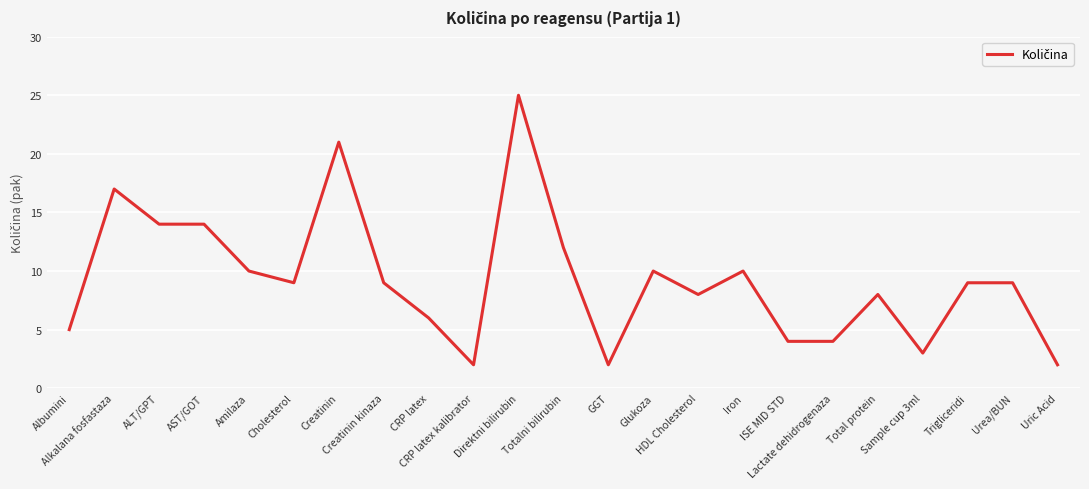

Reading right to left, list all the values displayed in this chart.

Uric Acid=2	Urea/BUN=9	Trigliceridi=9	Sample cup 3ml=3	Total protein=8	Lactate dehidrogenaza=4	ISE MID STD=4	Iron=10	HDL Cholesterol=8	Glukoza=10	GGT=2	Totalni bilirubin=12	Direktni bilirubin=25	CRP latex kalibrator=2	CRP latex=6	Creatinin kinaza=9	Creatinin=21	Cholesterol=9	Amilaza=10	AST/GOT=14	ALT/GPT=14	Alkalana fosfastaza=17	Albumini=5